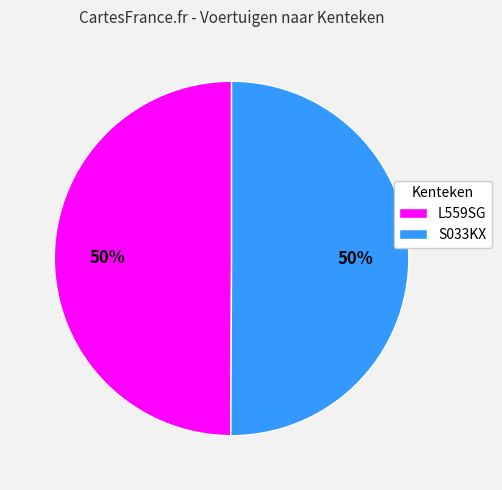

Is the sum of S033KX and L559SG greater than half?

Yes